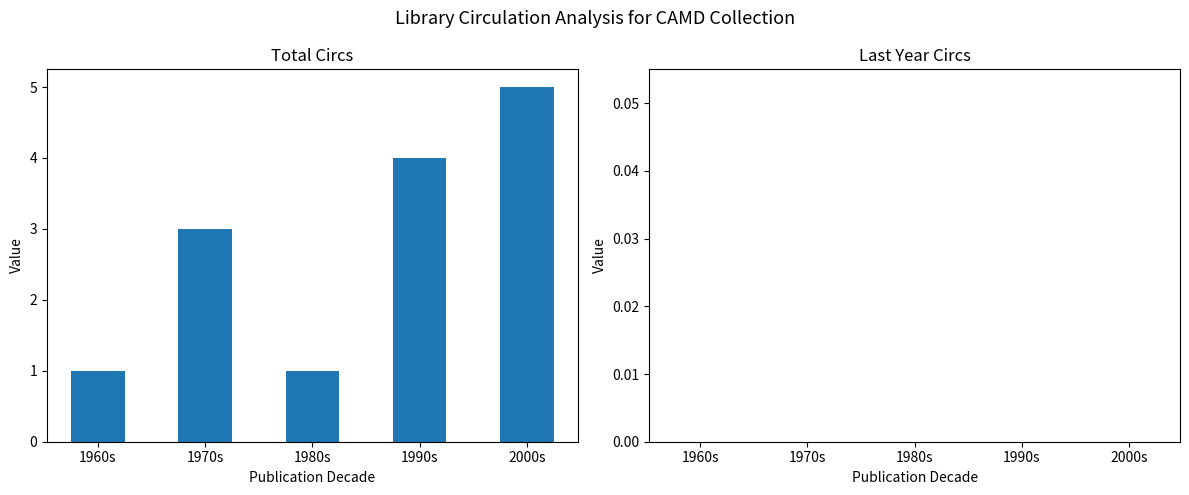

Between 1990s and 1960s, which is larger?

1990s